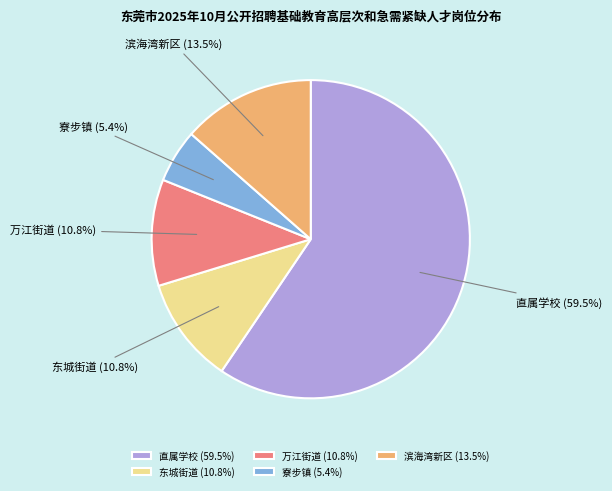

Is it true that 寮步镇 is 1% of the pie?

False